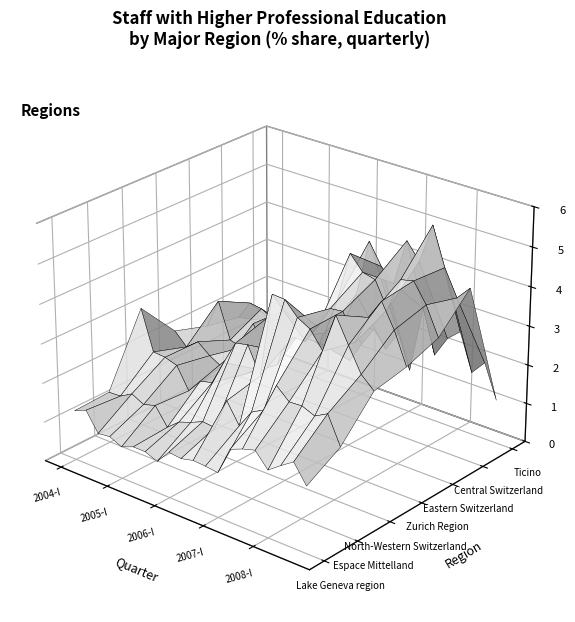

How many distinct data groups are displayed?

7